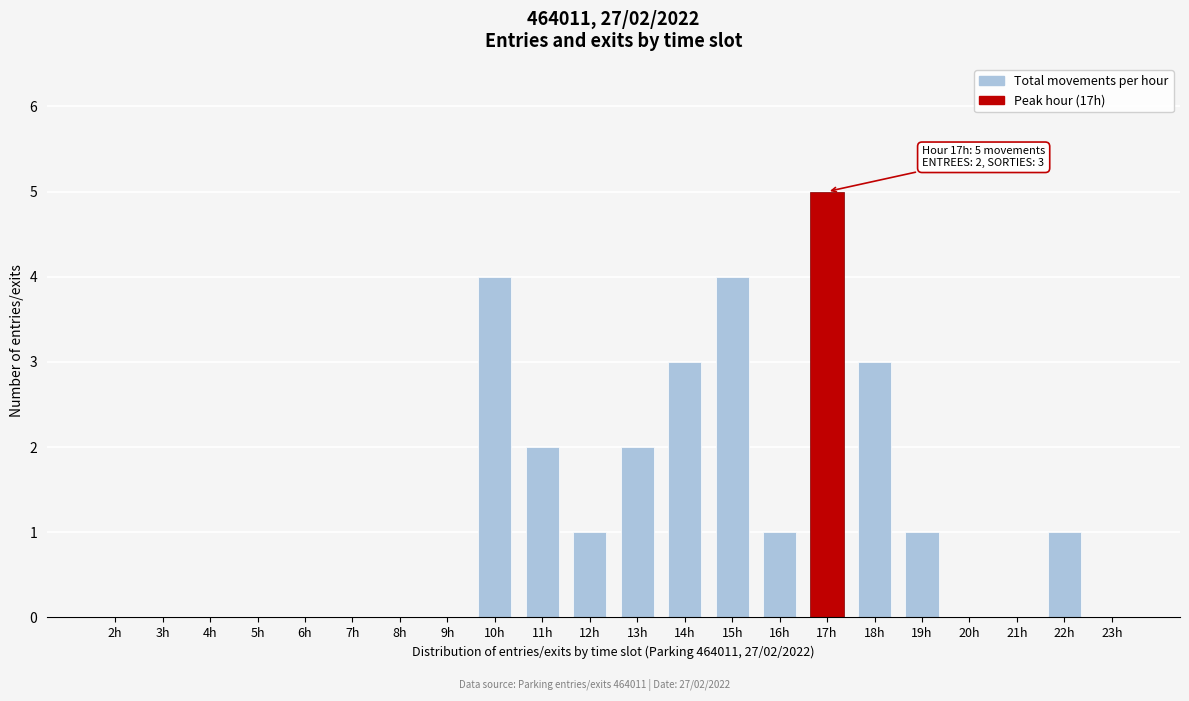

Reading right to left, transcribe all the data shown in this chart.

23h=0	22h=1	21h=0	20h=0	19h=1	18h=3	17h=5	16h=1	15h=4	14h=3	13h=2	12h=1	11h=2	10h=4	9h=0	8h=0	7h=0	6h=0	5h=0	4h=0	3h=0	2h=0